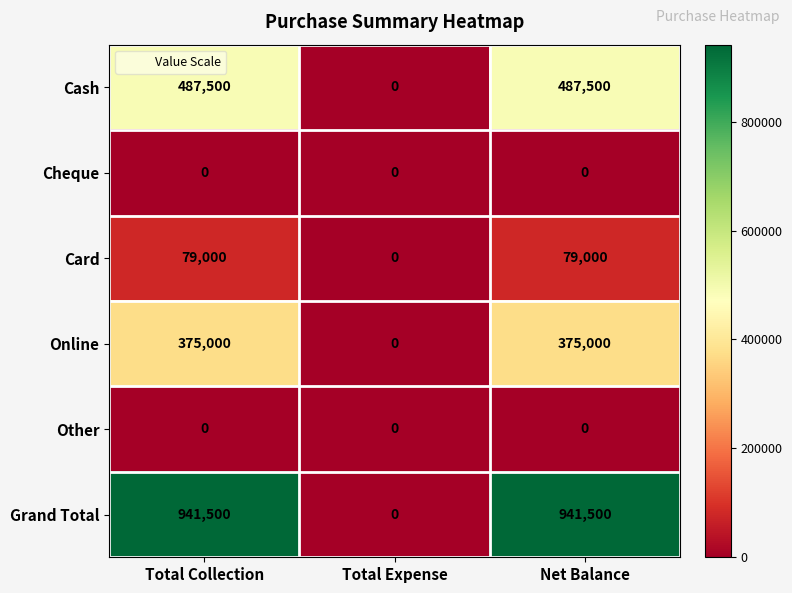

Which series has the largest total across all categories?

Grand Total